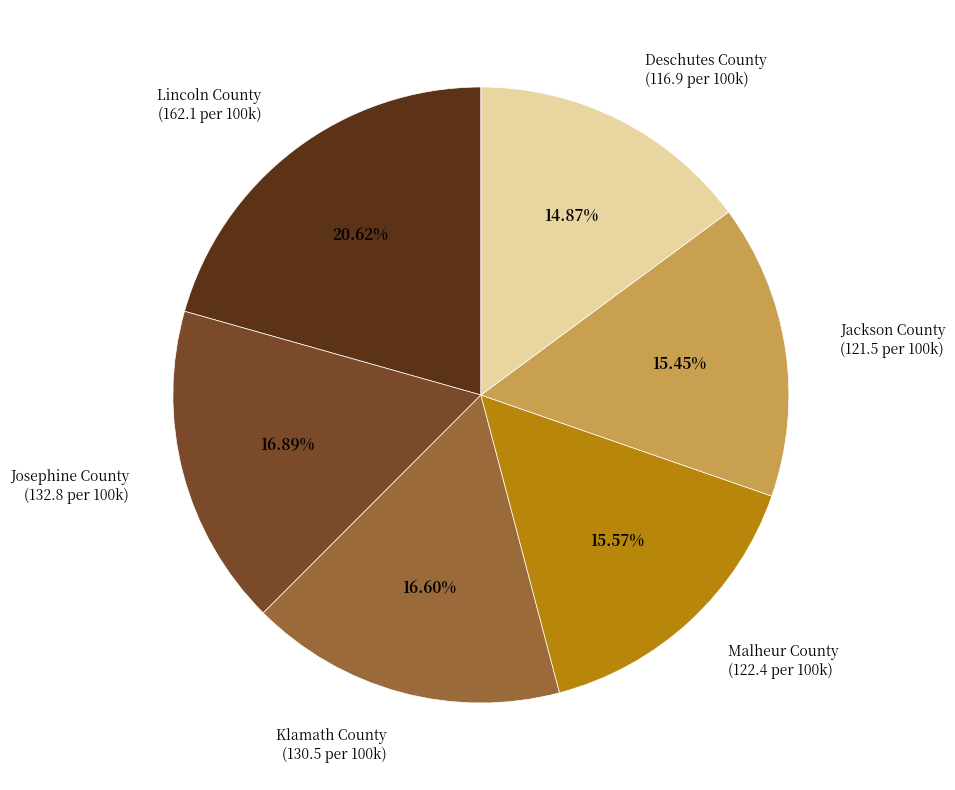

Do Malheur County and Josephine County together represent more than half of the pie?

No